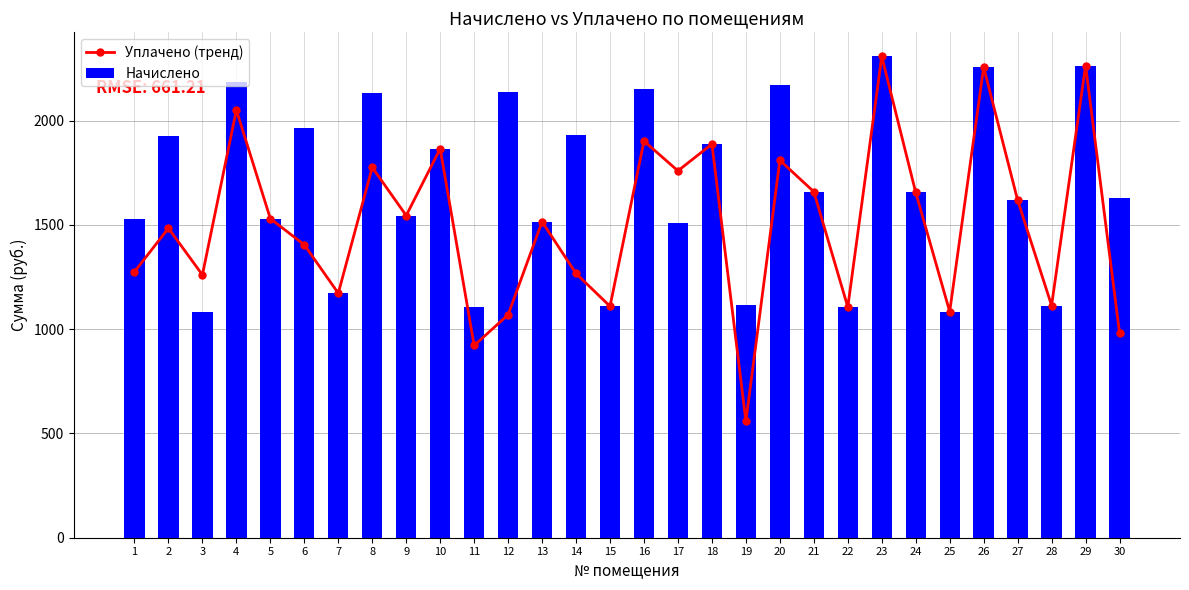

Which category has the lowest value across all series?

19